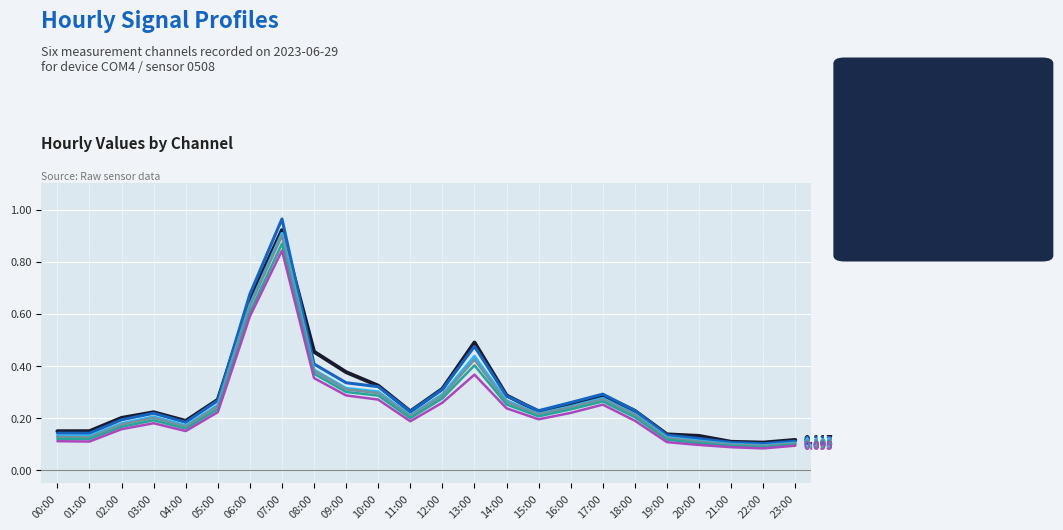

How many lines are shown in the chart?

6